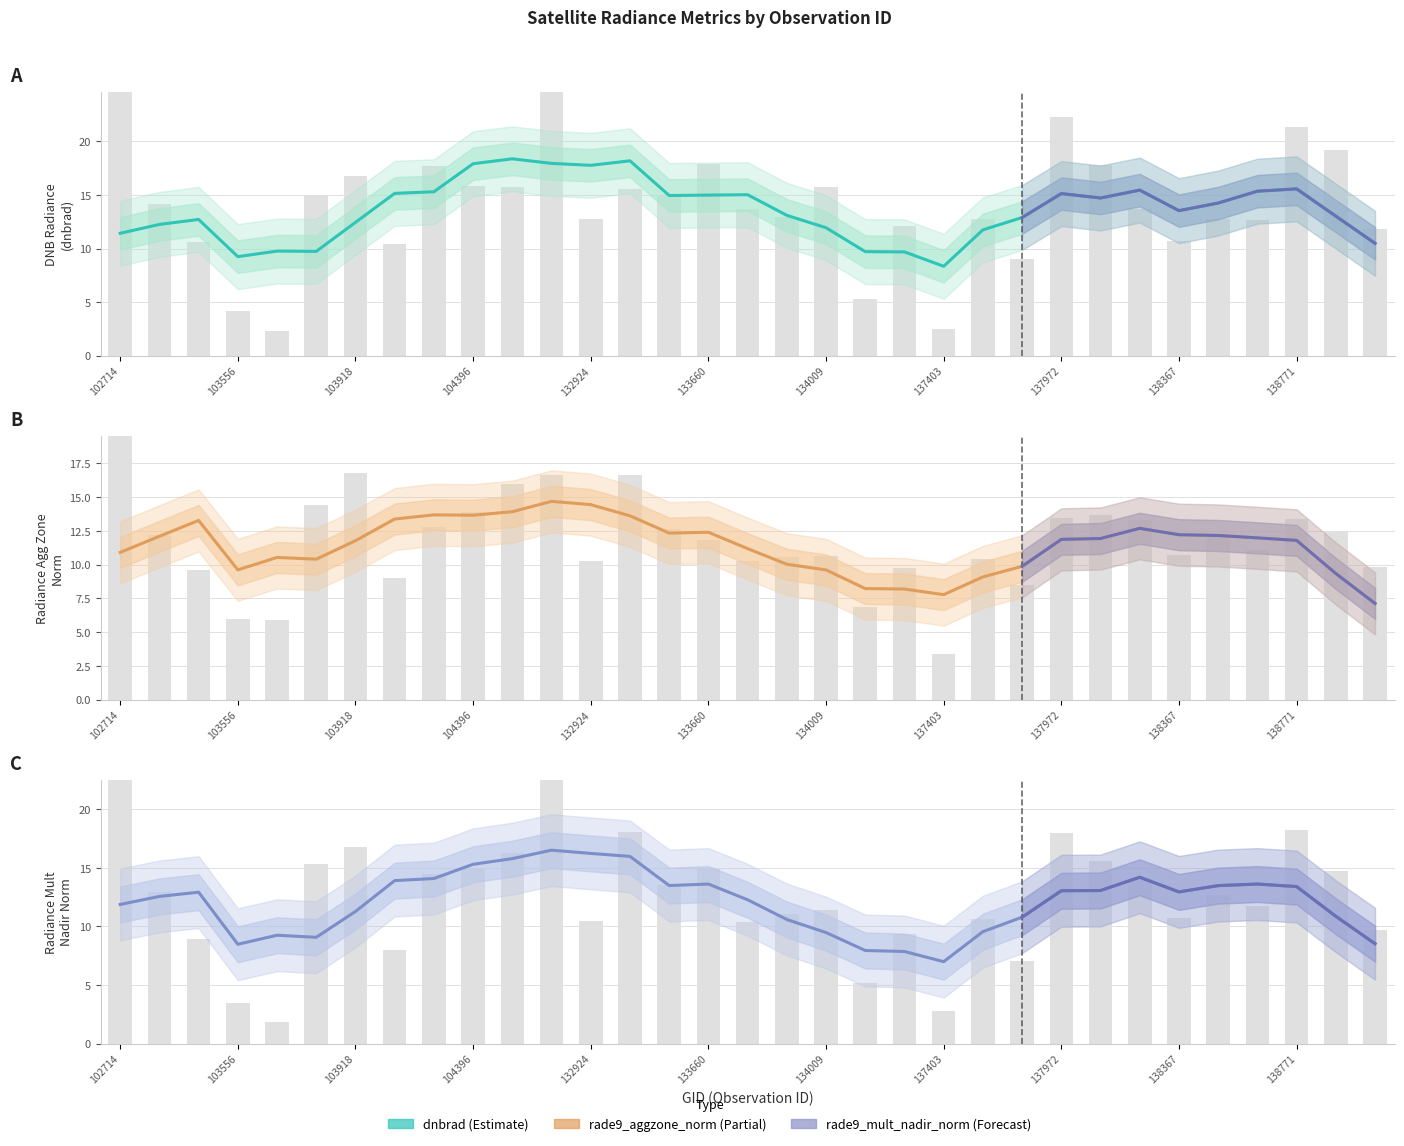

How many groups of bars are there?

33